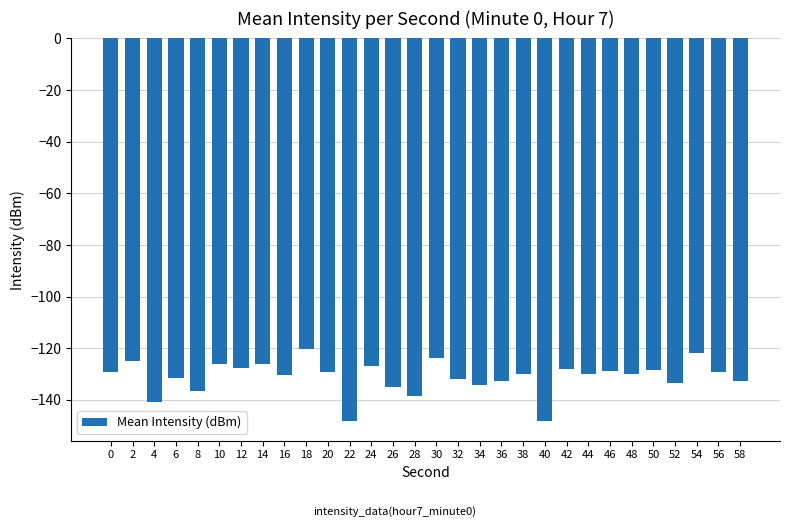

Are the bars grouped side by side (vs. stacked)?

No